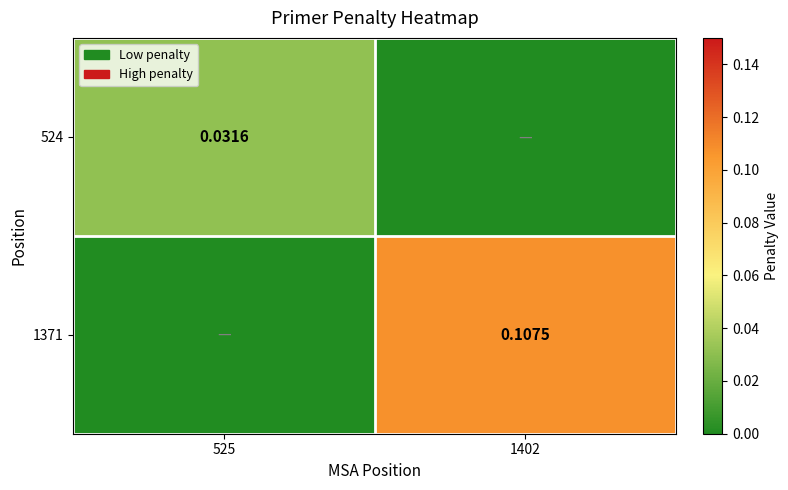

Is the value of 1371 at 1402 greater than the value of 524 at 525?

Yes